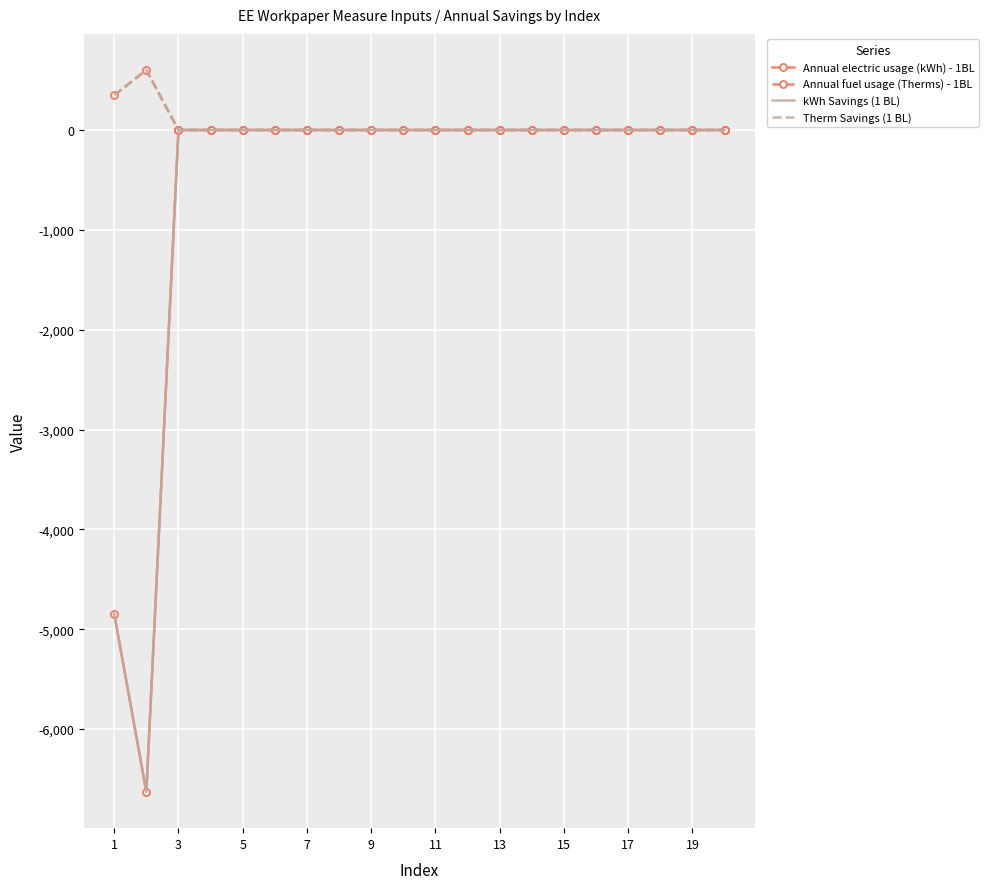

Where is Annual fuel usage (Therms) - 1BL nearest to the value 300?

1